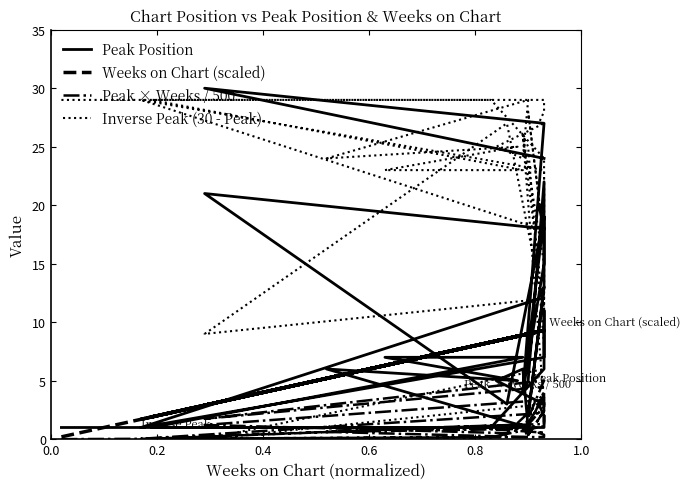

At how many categories does at least one series exceed 20?

30